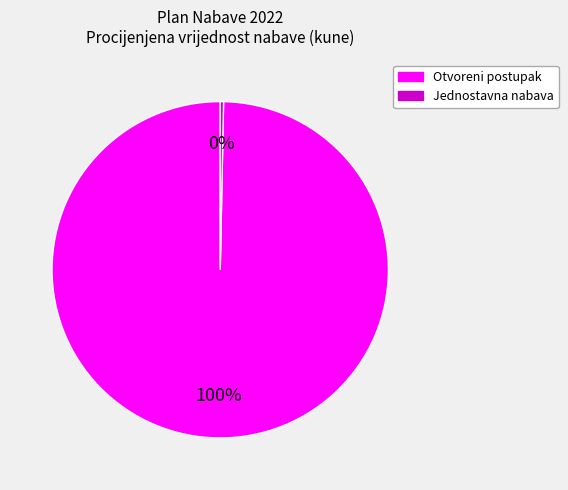

Which has a higher value, Otvoreni postupak or Jednostavna nabava?

Otvoreni postupak